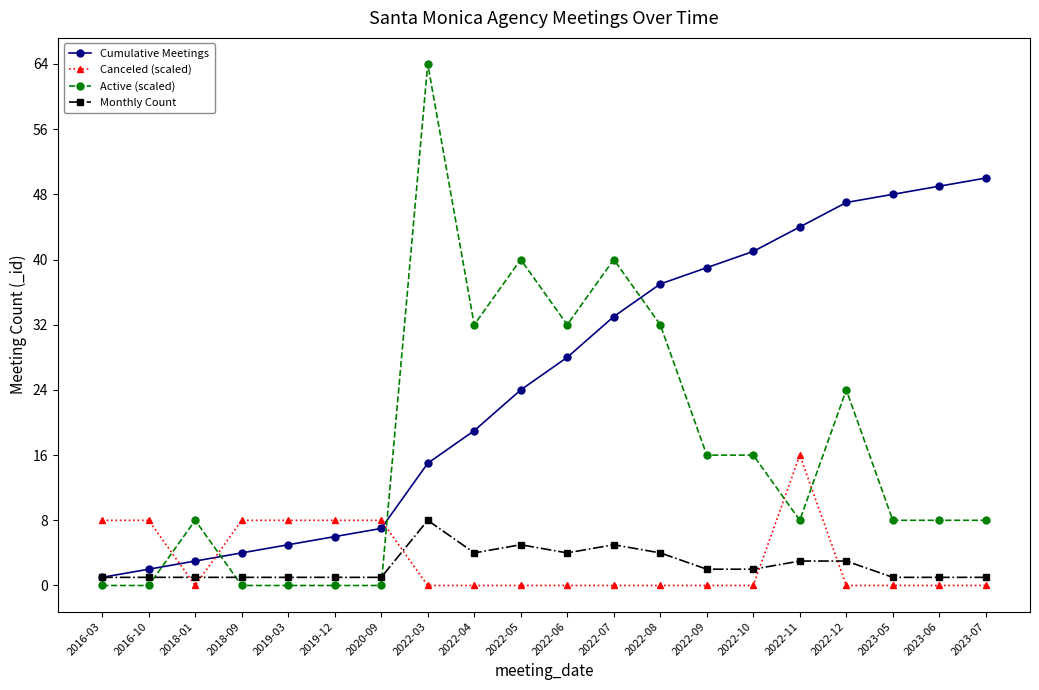

What is the difference between the maximum and second lowest values in the Active (scaled) series?

64